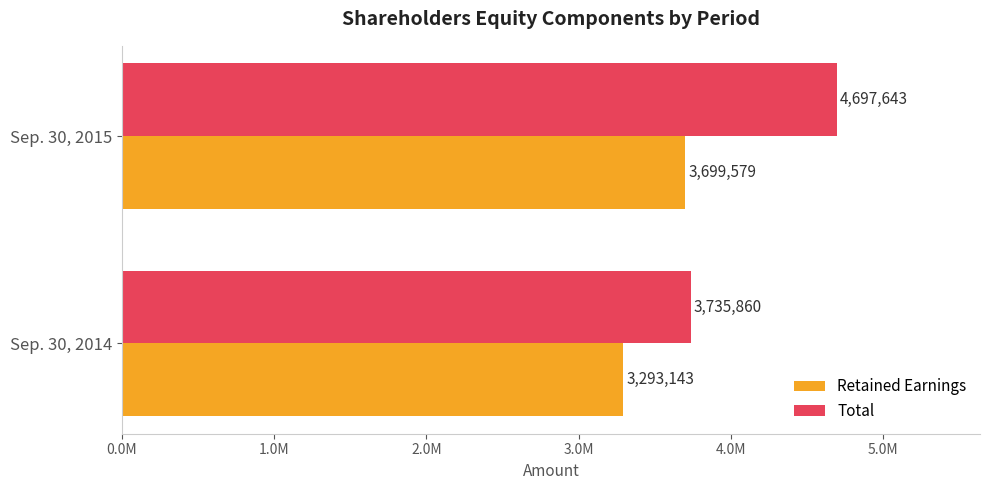

What are all the series names shown in the legend?

Retained Earnings, Total